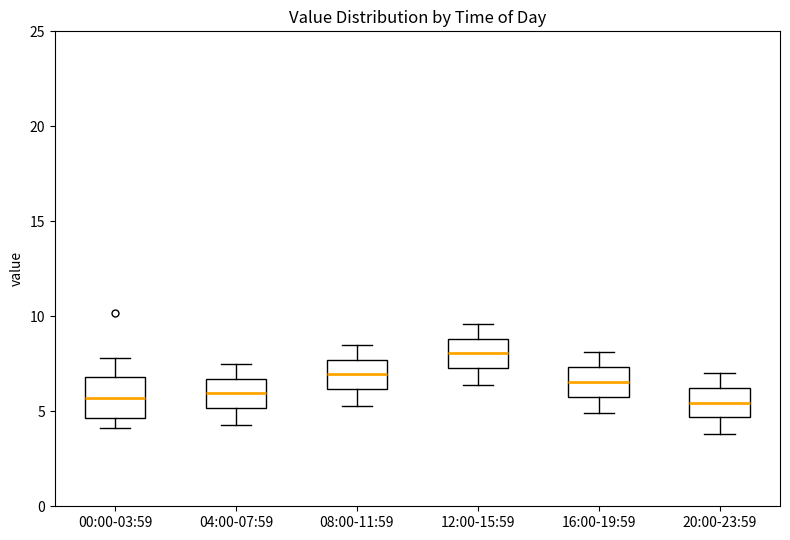

Reading left to right, transcribe this box plot: for each box, give where its median line is, the range the box spans, and where its two whiskers end, as read against the y-axis. The values are not printed on the chart, so give them approximately, as read against the axis.

00:00-03:59: median 5.5, box 4.5 to 7.0, whiskers 4.0 to 8.0
04:00-07:59: median 6.0, box 5.0 to 6.5, whiskers 4.5 to 7.5
08:00-11:59: median 7.0, box 6.0 to 7.5, whiskers 5.5 to 8.5
12:00-15:59: median 8.0, box 7.5 to 9.0, whiskers 6.5 to 9.5
16:00-19:59: median 6.5, box 6.0 to 7.5, whiskers 5.0 to 8.0
20:00-23:59: median 5.5, box 4.5 to 6.0, whiskers 4.0 to 7.0